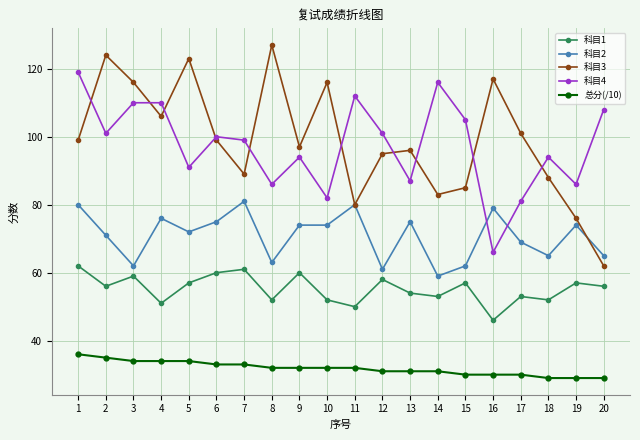

The value of 科目2 at 6 is 119. True or false?

False